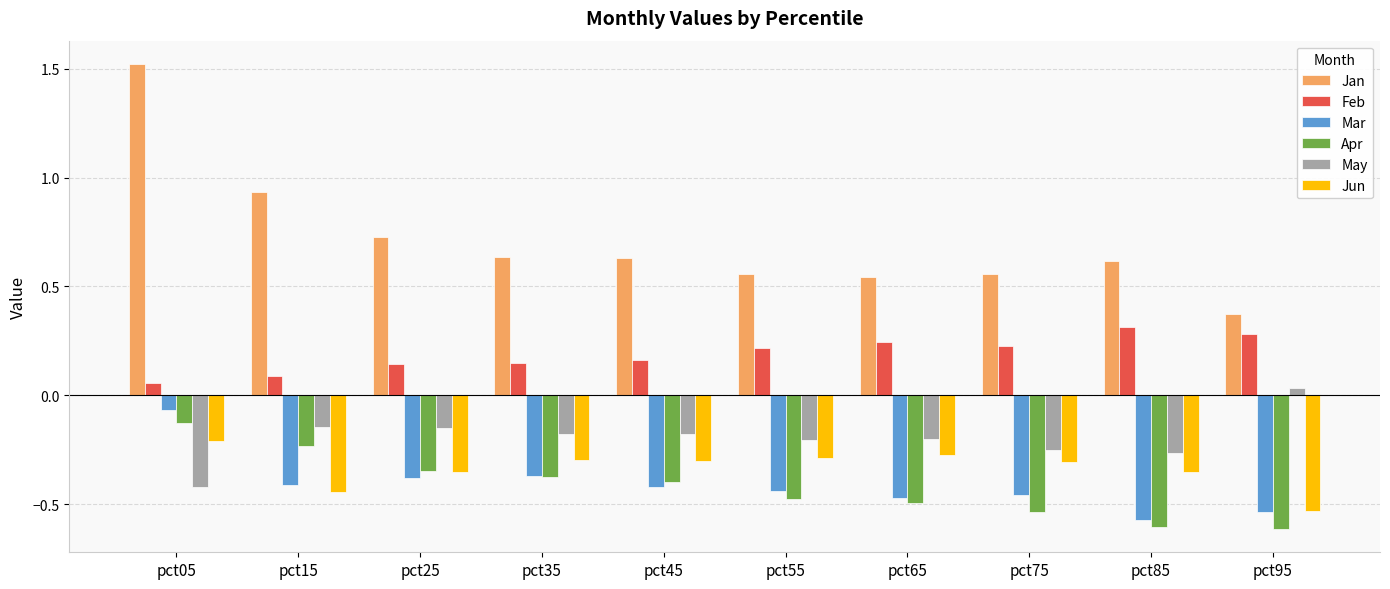

How many series are shown in this chart?

6